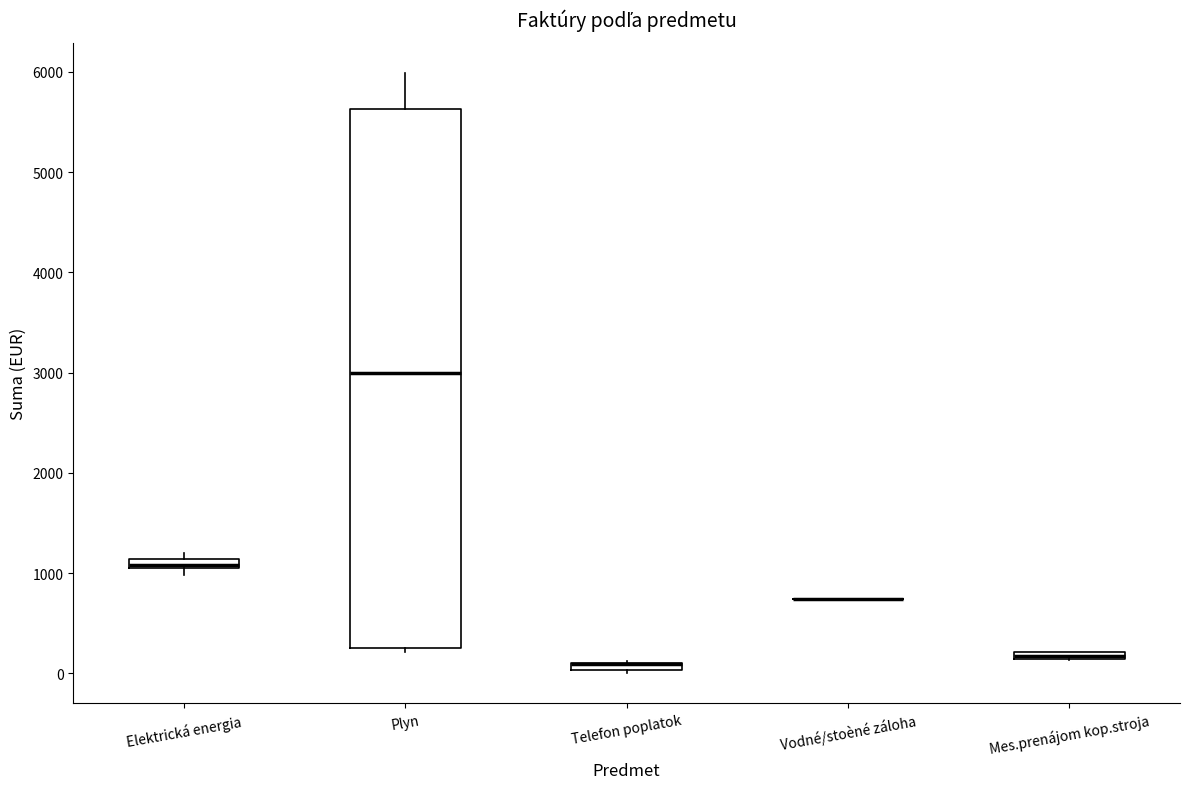

Comparing the boxes themselves (not the whiskers), which one is the tallest?

Plyn